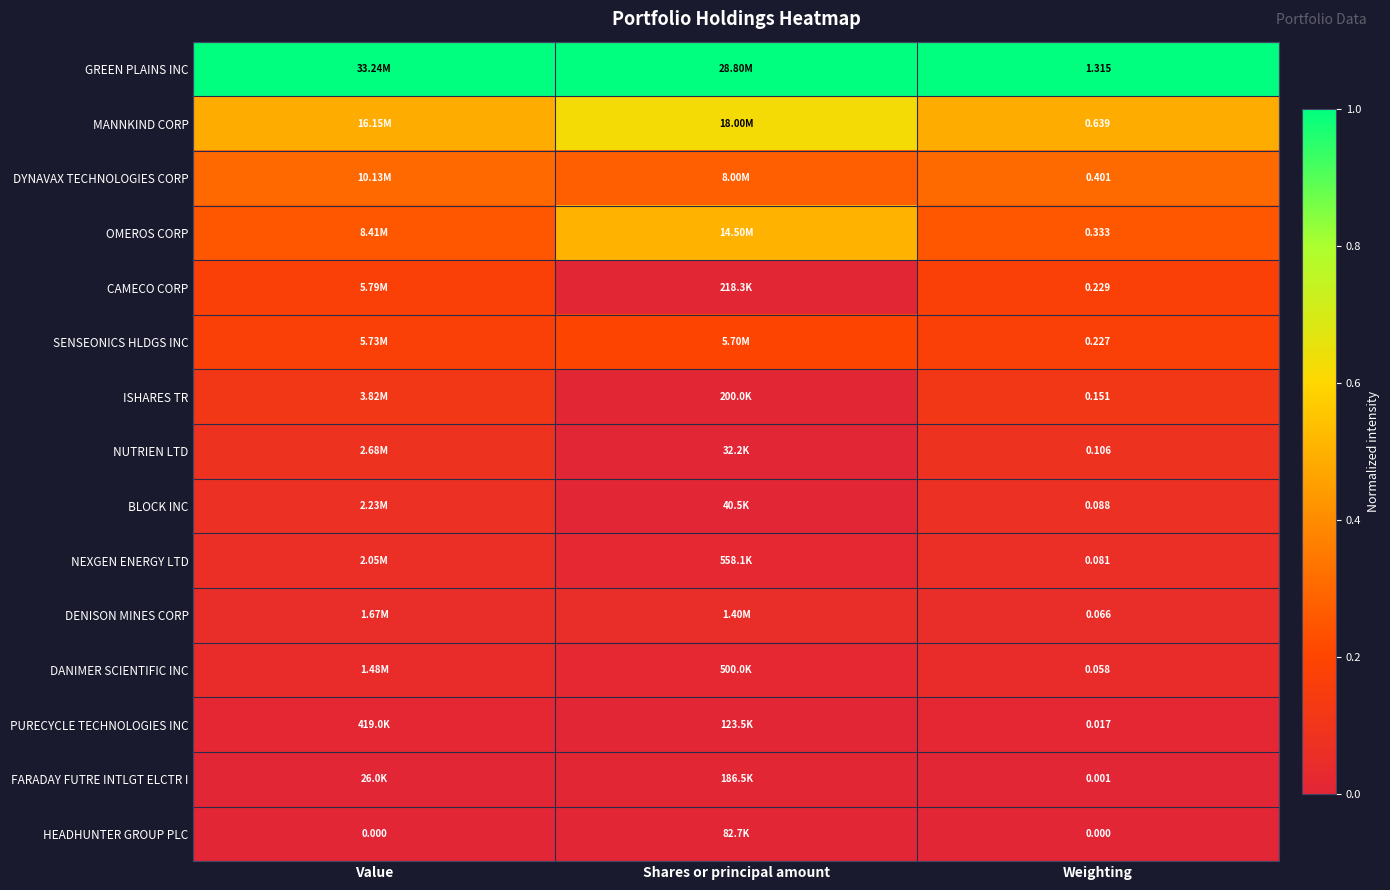

Where is FARADAY FUTRE INTLGT ELCTR I nearest to the value 0?

Weighting